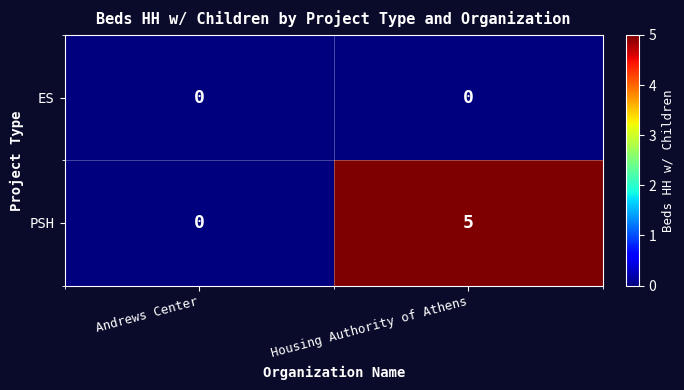

What is the greatest value displayed?

5